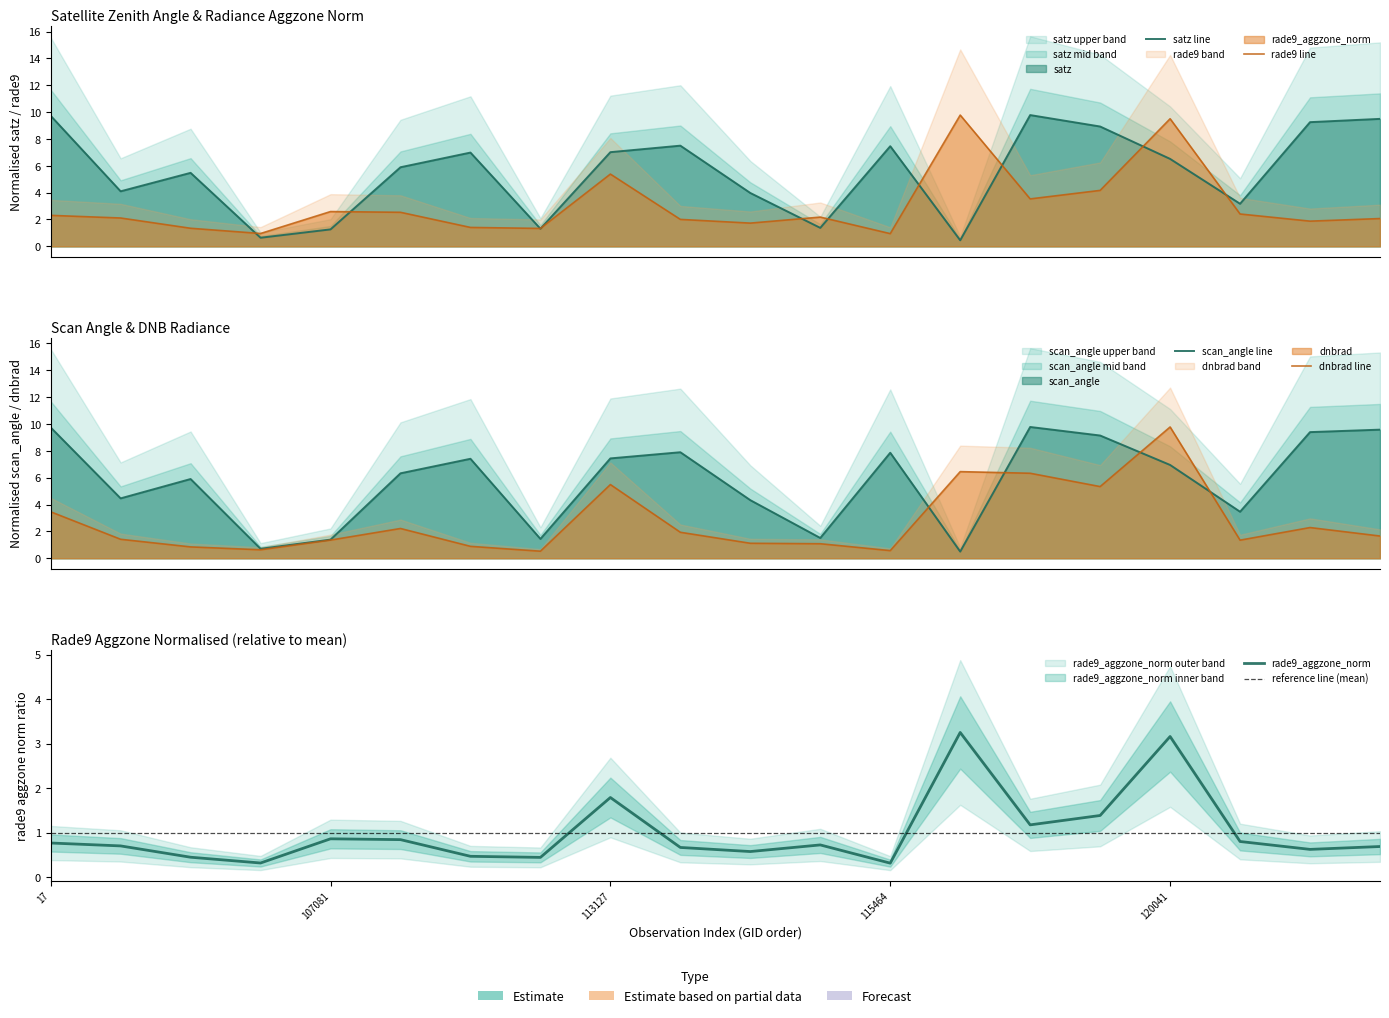

What are all the series names shown in the legend?

dnbrad, satz, scan_angle, rade9_aggzone_norm